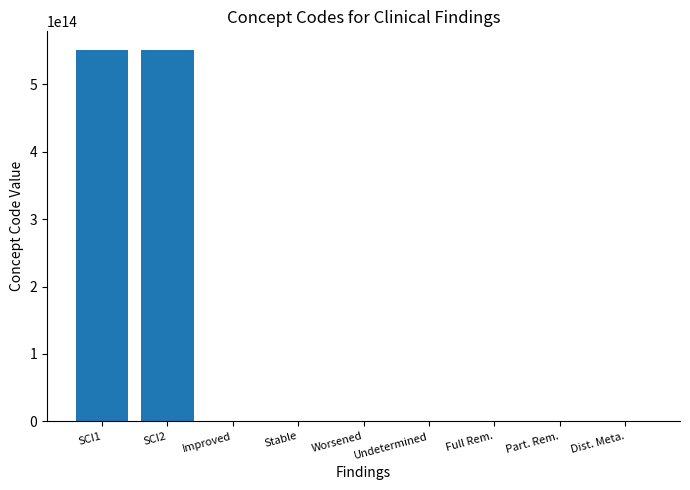

What is the difference between the second highest and minimum values?

550990896787103